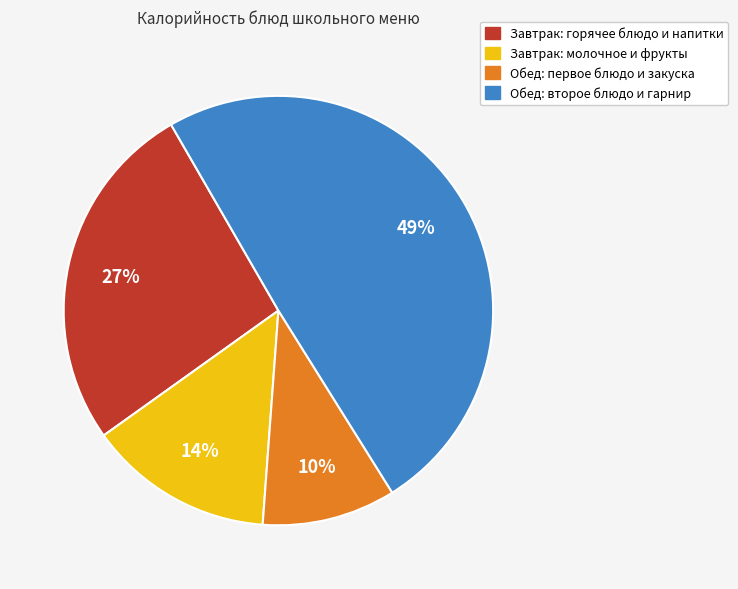

Is there a majority slice in this chart?

No